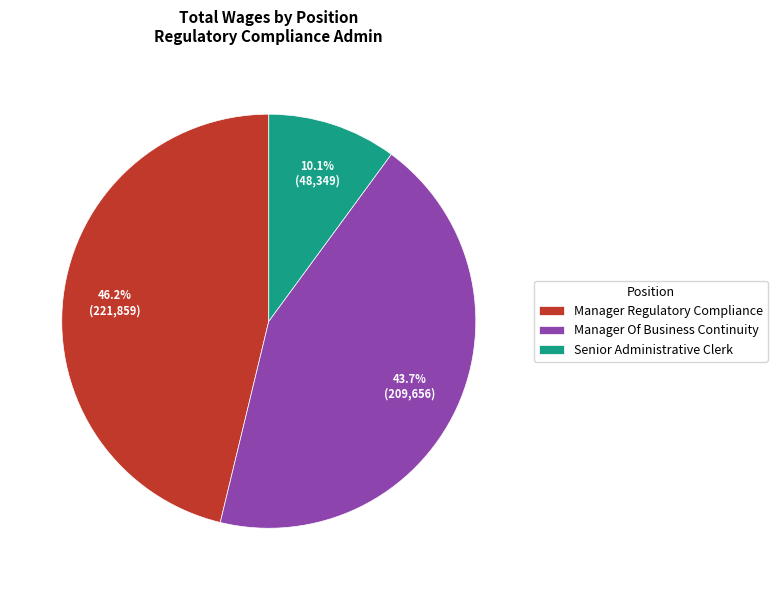

Is there any slice that represents more than half of the pie?

No